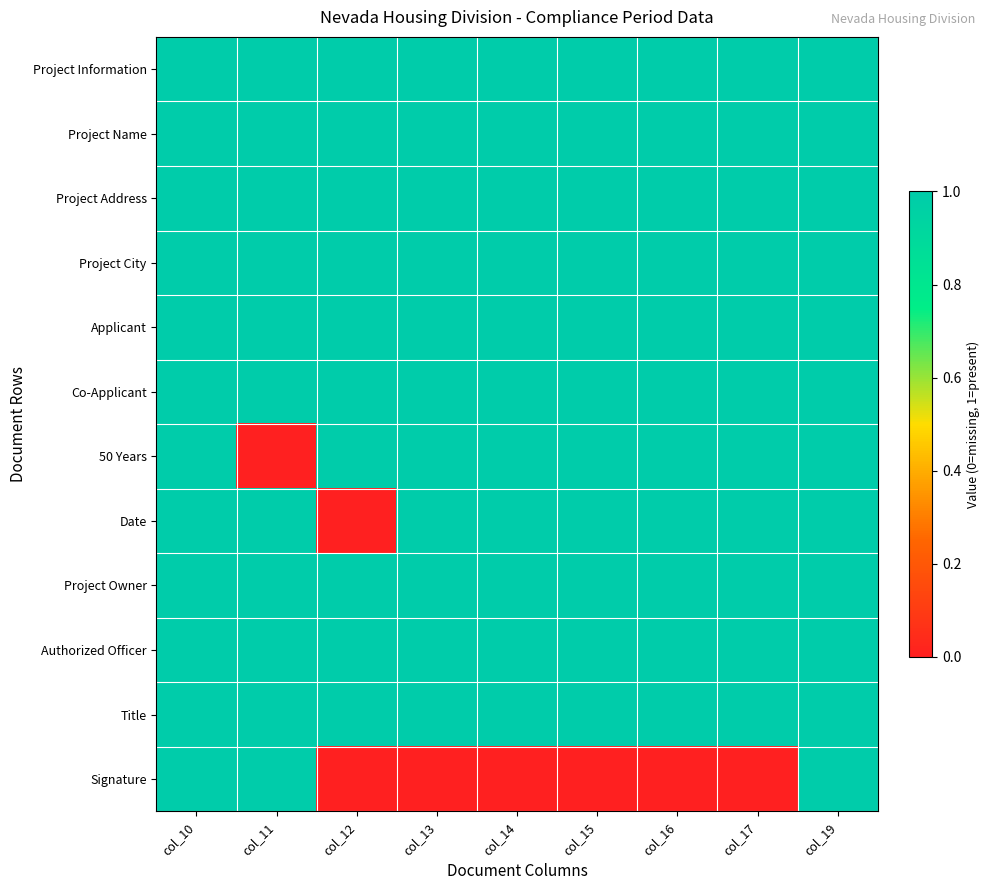

Which category has the lowest value across all series?

col_11